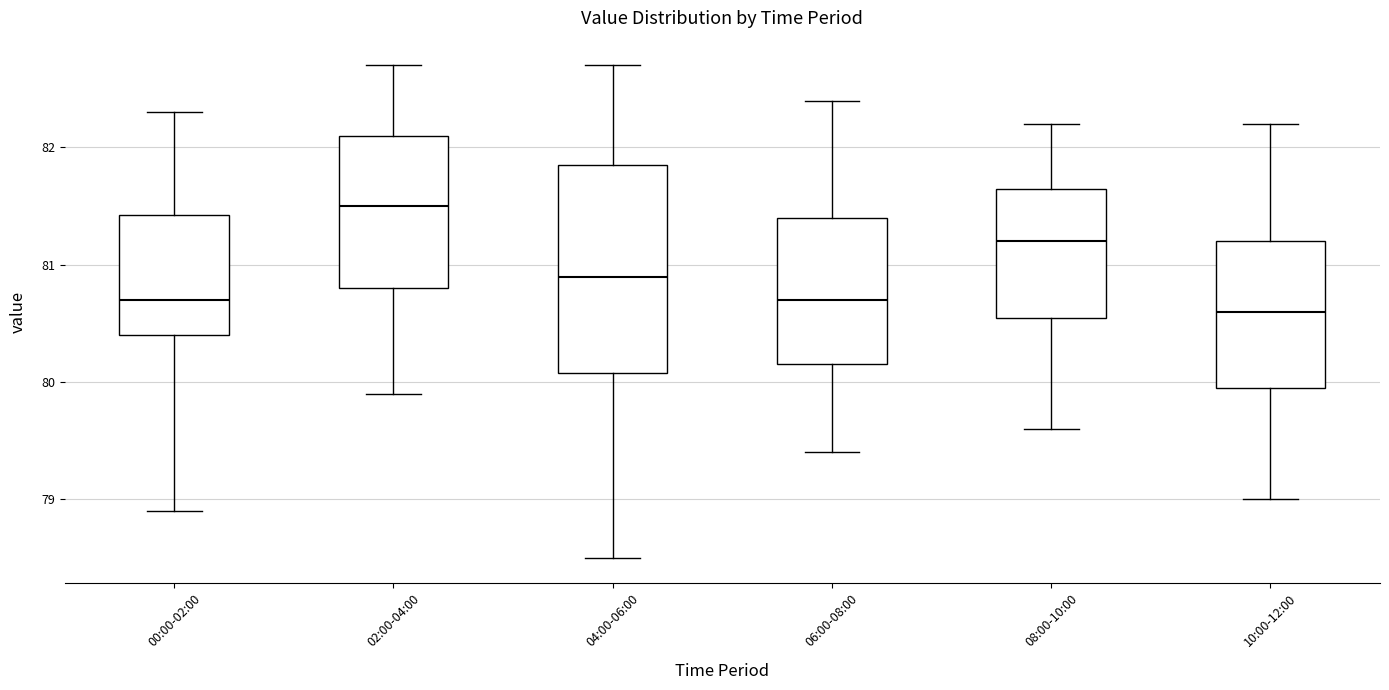

Reading left to right, transcribe this box plot: for each box, give where its median line is, the range the box spans, and where its two whiskers end, as read against the y-axis. The values are not printed on the chart, so give them approximately, as read against the axis.

00:00-02:00: median 80.7, box 80.4 to 81.4, whiskers 78.9 to 82.3
02:00-04:00: median 81.5, box 80.8 to 82.1, whiskers 79.9 to 82.7
04:00-06:00: median 80.9, box 80.1 to 81.9, whiskers 78.5 to 82.7
06:00-08:00: median 80.7, box 80.2 to 81.4, whiskers 79.4 to 82.4
08:00-10:00: median 81.2, box 80.6 to 81.7, whiskers 79.6 to 82.2
10:00-12:00: median 80.6, box 80.0 to 81.2, whiskers 79.0 to 82.2